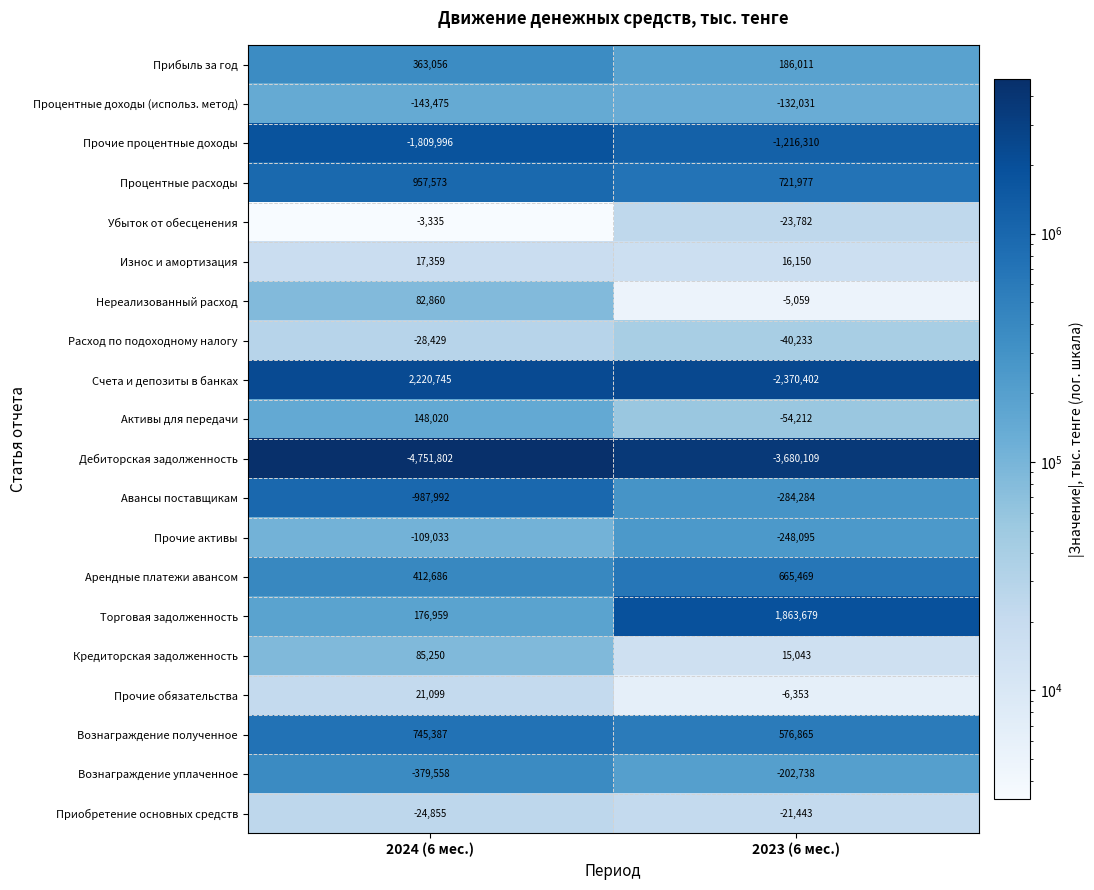

What is the difference between the Кредиторская задолженность values at 2023 (6 мес.) and 2024 (6 мес.)?

70207